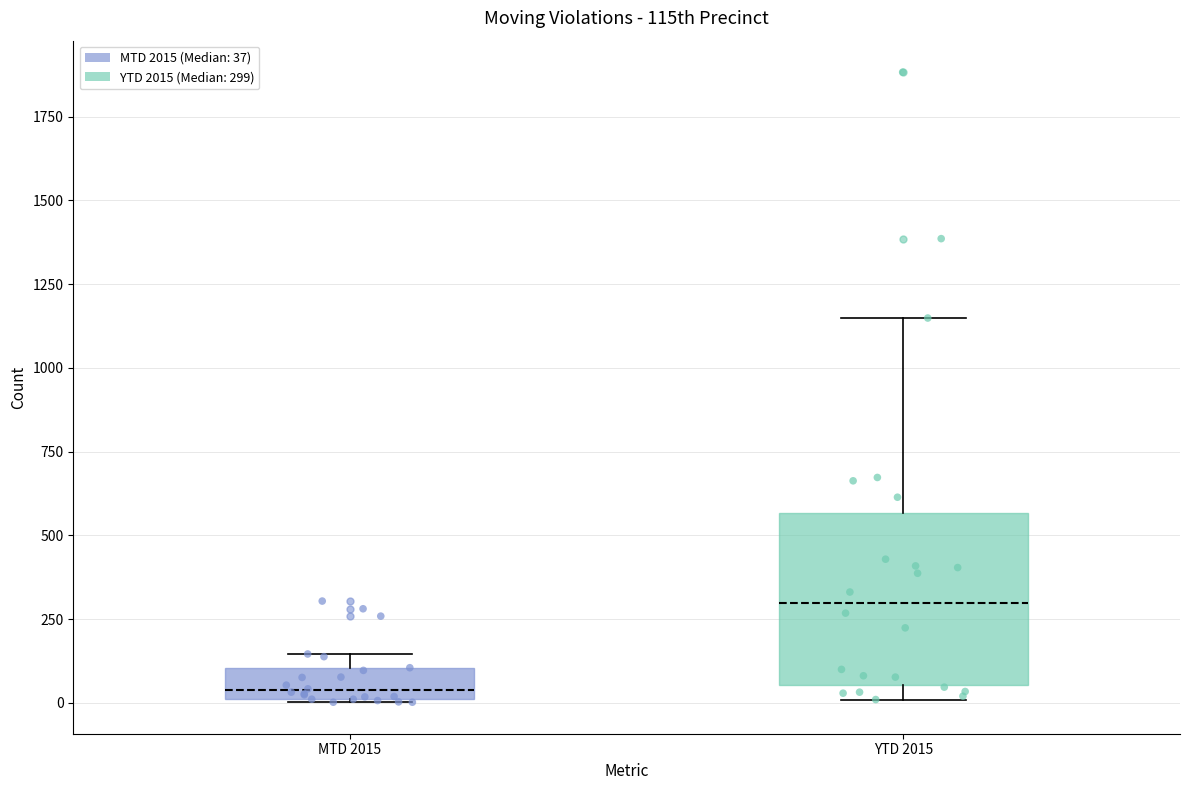

Reading left to right, read every box against the y-axis: the position of its median line, the range the box covers, and the ends of its whiskers. The values are not printed on the chart, so give them approximately, as read against the axis.

MTD 2015: median 50, box 0 to 100, whiskers 0 to 150
YTD 2015: median 300, box 50 to 550, whiskers 0 to 1150